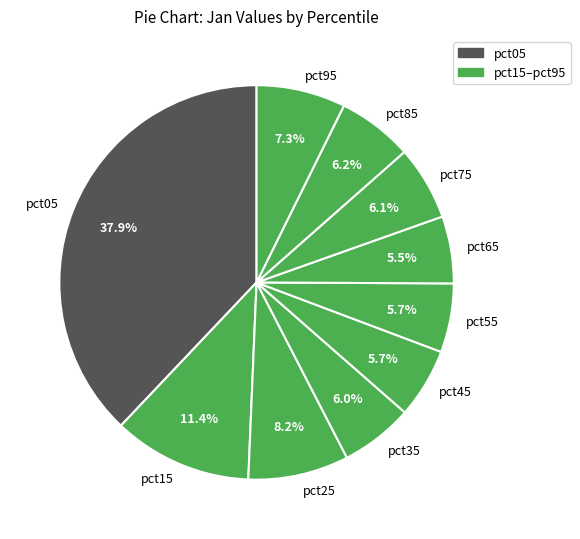

What percentage is NOT represented by pct35?

94.0%